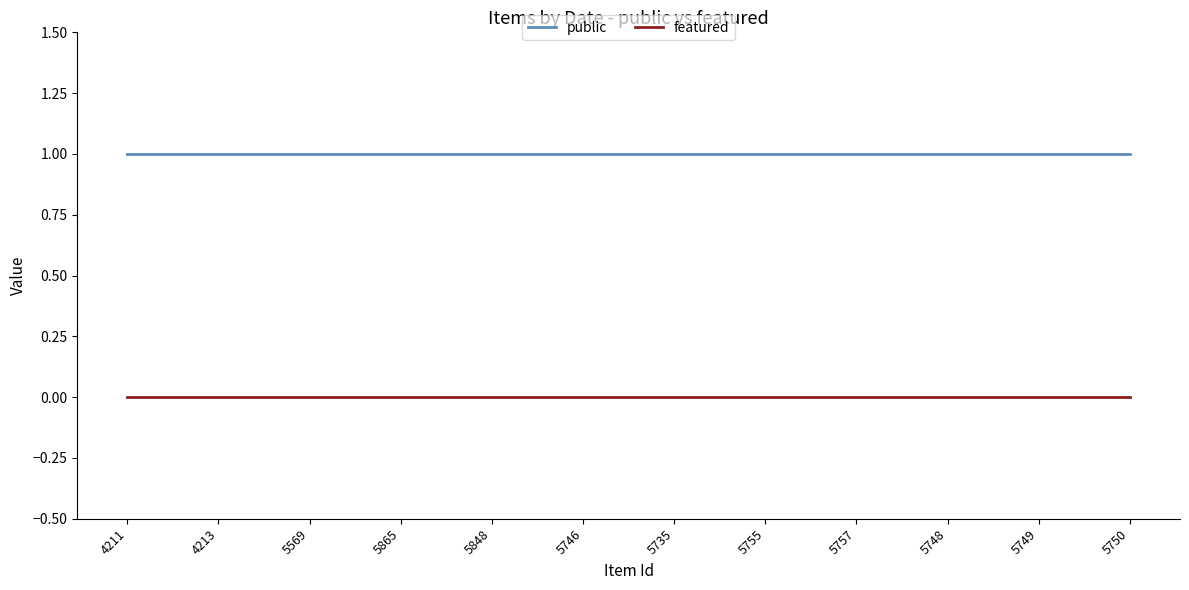

What is the total value across all series at 5748?

1